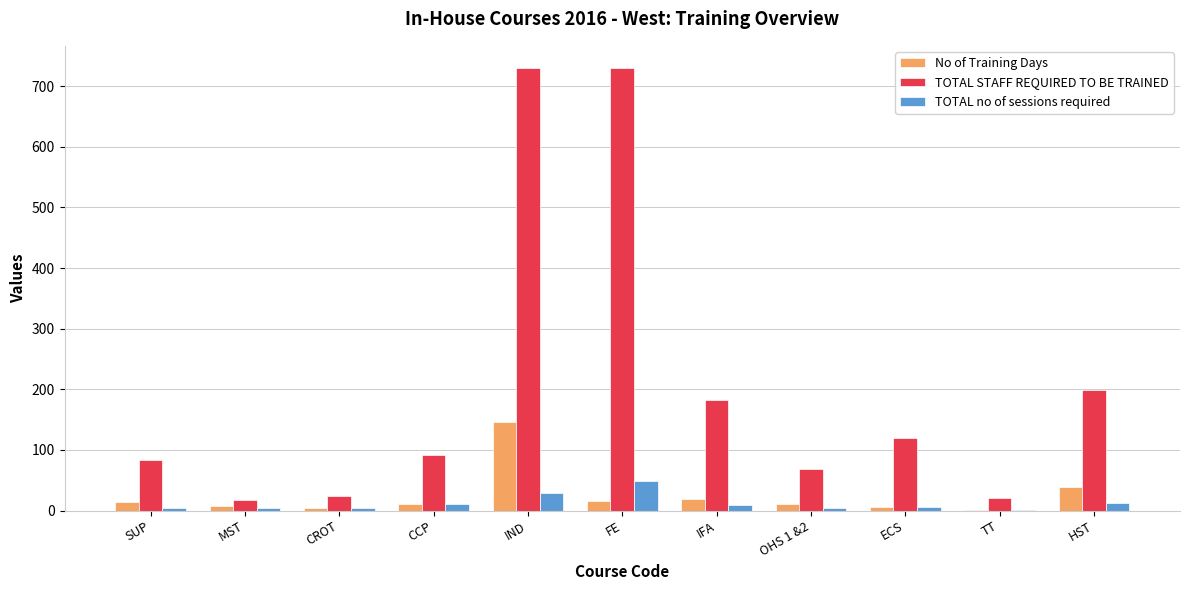

Between FE and ECS, which series saw the biggest shift?

TOTAL STAFF REQUIRED TO BE TRAINED